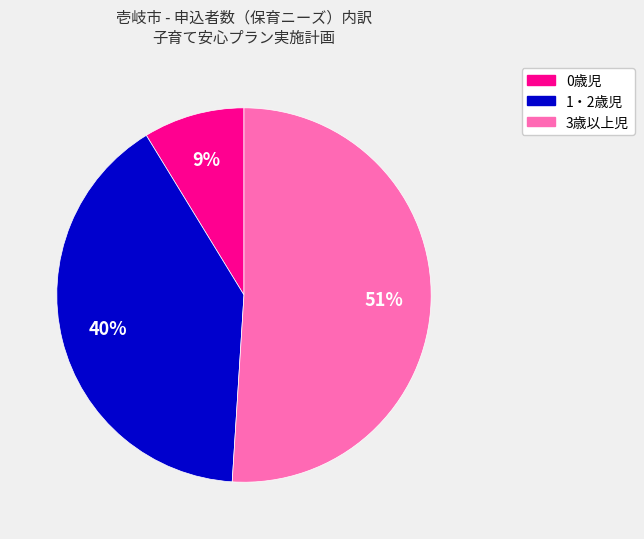

How many segments does this pie chart have?

3